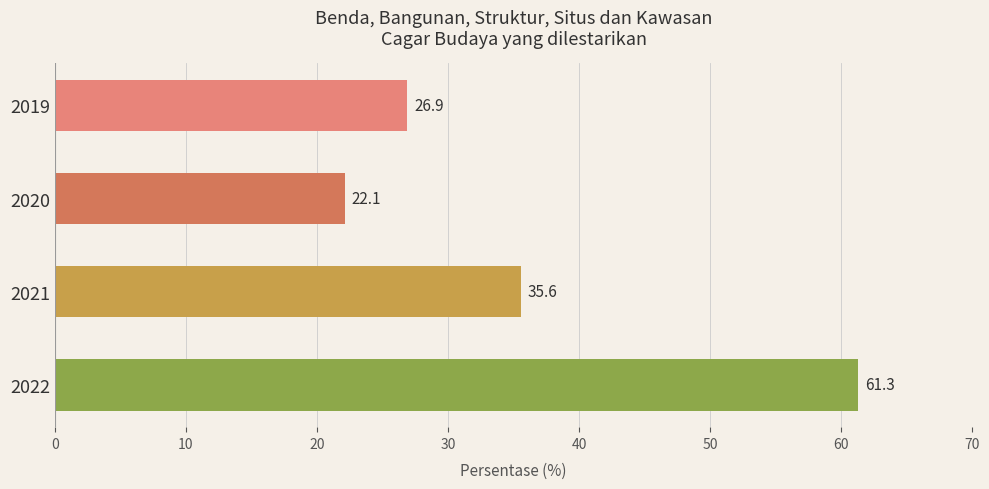

The value at 2021 is 35.6. True or false?

True